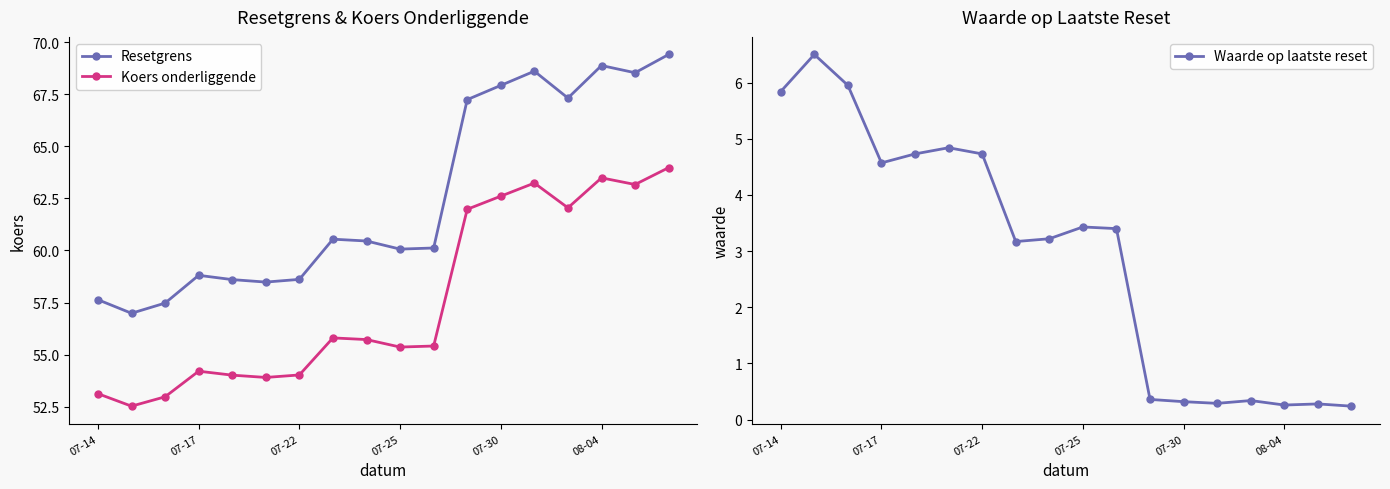

Which series has the largest range (max minus min)?

Resetgrens